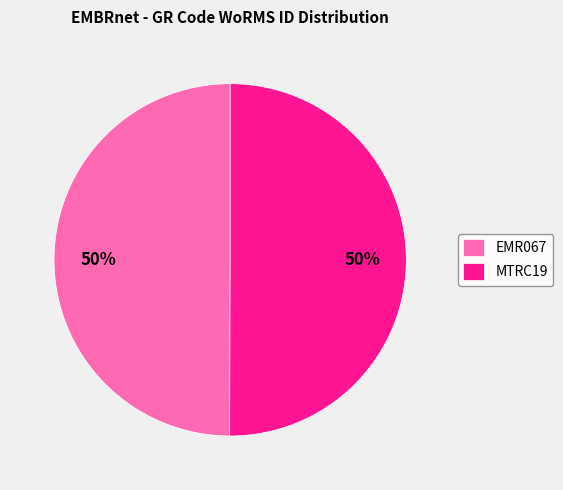

Is it true that MTRC19 is 50% of the pie?

True